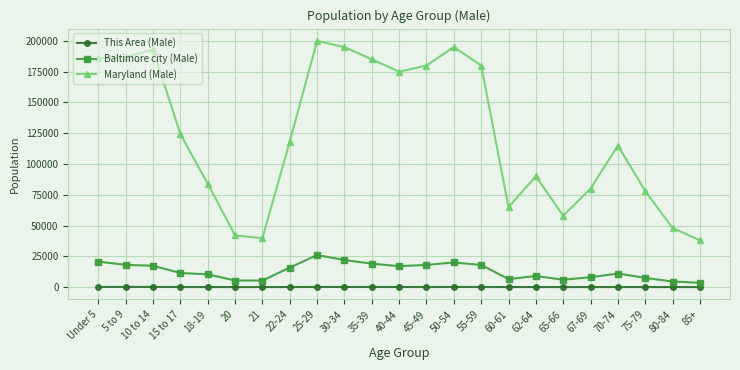

At which label does This Area (Male) first exceed 57?

Under 5